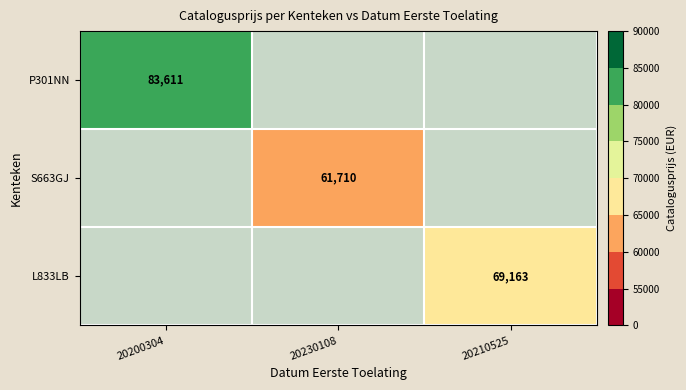

The value of L833LB at 20210525 is 69163. True or false?

True